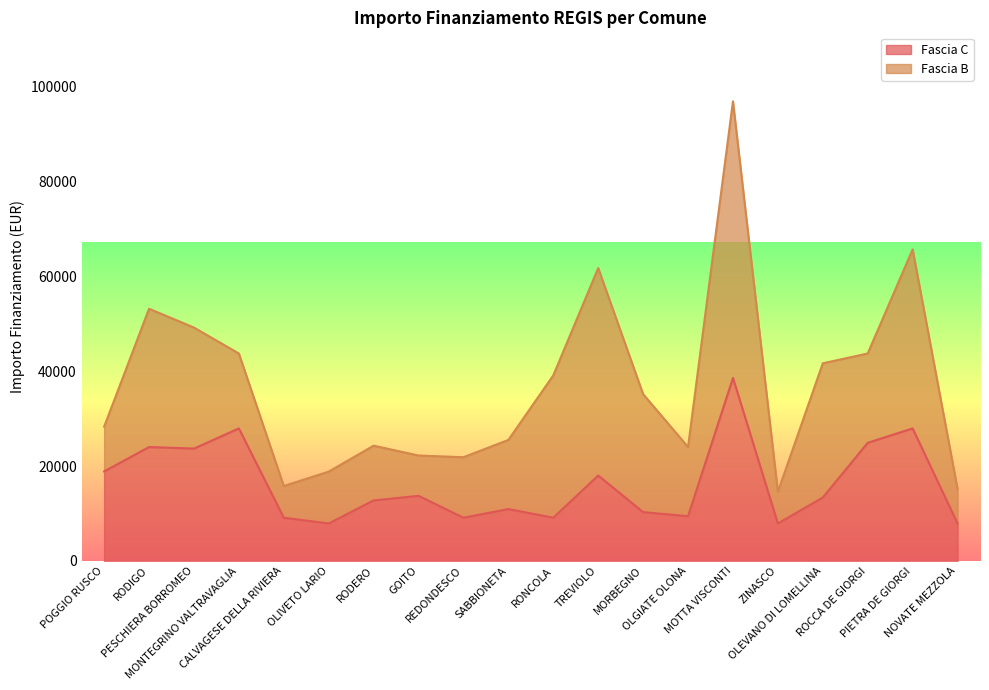

What is the label of the 19th point from the left?

PIETRA DE GIORGI